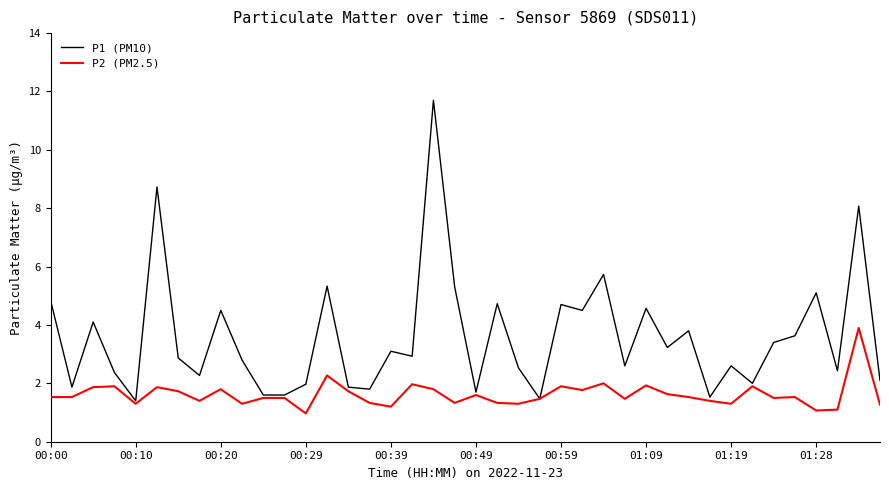

Which series has the widest spread of values?

P1 (PM10)